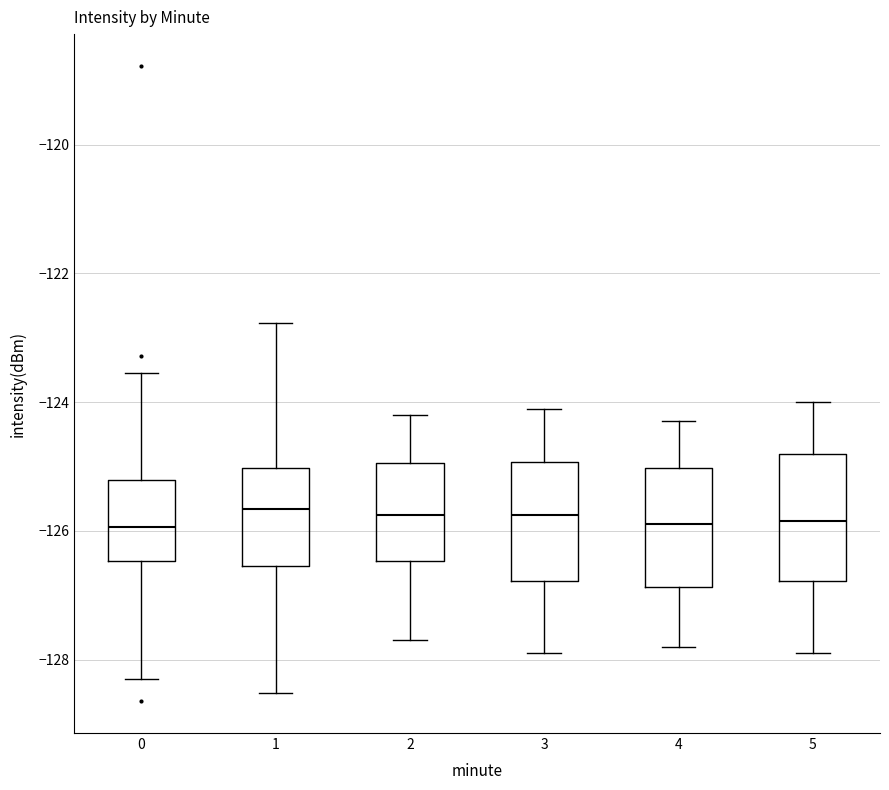

Where is the lower edge of the box at x = 3 on the y-axis? The values are not printed on the chart, so give them approximately, as read against the axis.

-126.8